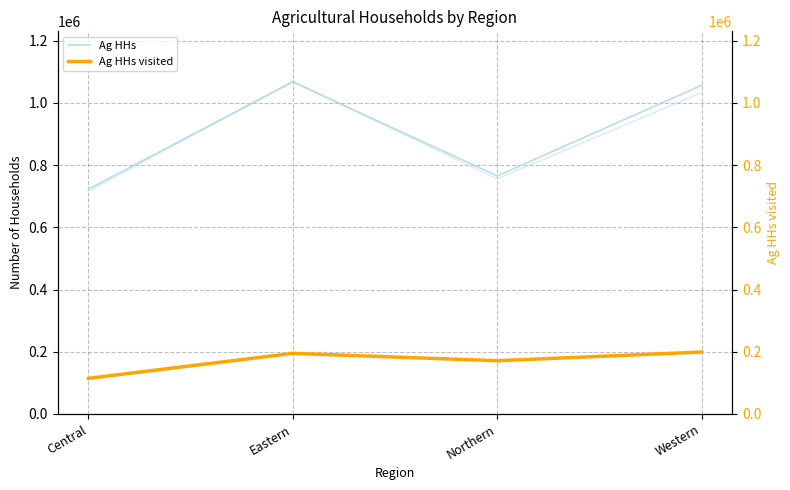

Rank the categories by Ag HHs visited value from lowest to highest.

Central, Northern, Eastern, Western